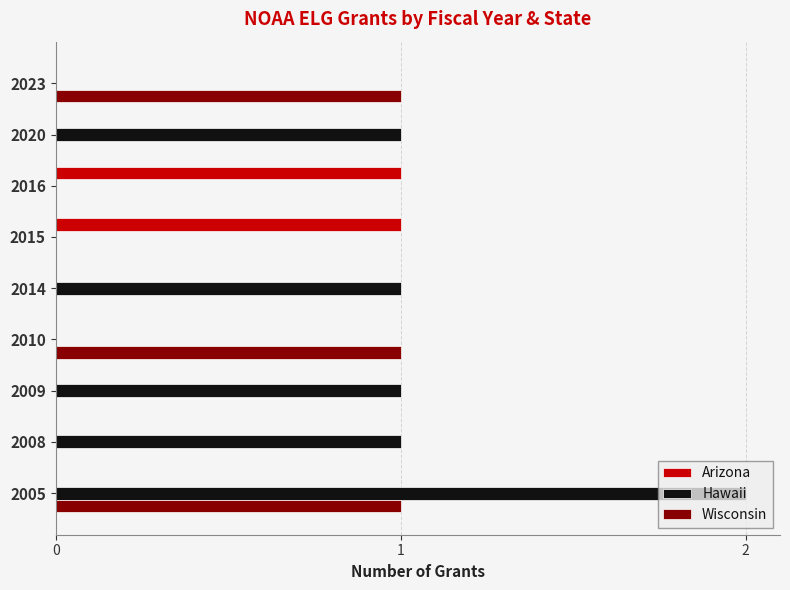

The value of Hawaii at 2023 is 1. True or false?

False